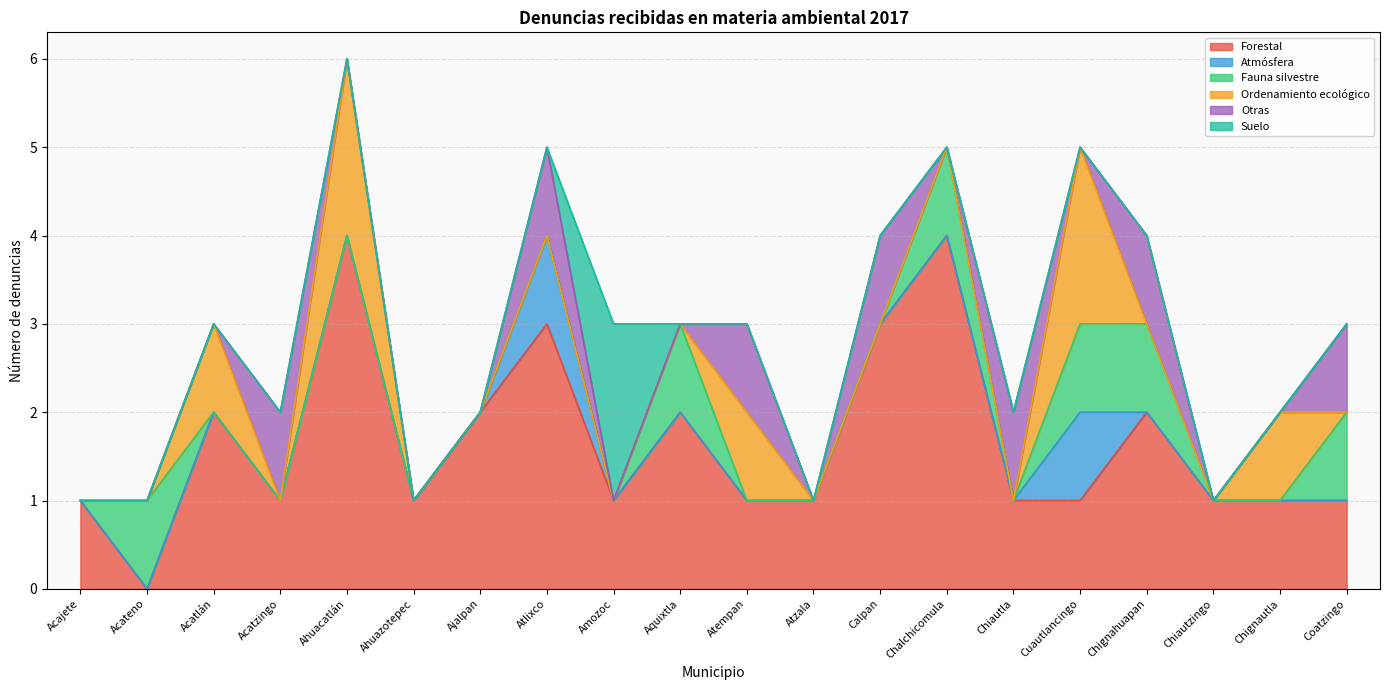

Reading left to right, extract all data points from this chart.

Forestal: Acajete=1	Acateno=0	Acatlán=2	Acatzingo=1	Ahuacatlán=4	Ahuazotepec=1	Ajalpan=2	Atlixco=3	Amozoc=1	Aquixtla=2	Atempan=1	Atzala=1	Calpan=3	Chalchicomula=4	Chiautla=1	Cuautlancingo=1	Chignahuapan=2	Chiautzingo=1	Chignautla=1	Coatzingo=1
Atmósfera: Acajete=0	Acateno=0	Acatlán=0	Acatzingo=0	Ahuacatlán=0	Ahuazotepec=0	Ajalpan=0	Atlixco=1	Amozoc=0	Aquixtla=0	Atempan=0	Atzala=0	Calpan=0	Chalchicomula=0	Chiautla=0	Cuautlancingo=1	Chignahuapan=0	Chiautzingo=0	Chignautla=0	Coatzingo=0
Fauna silvestre: Acajete=0	Acateno=1	Acatlán=0	Acatzingo=0	Ahuacatlán=0	Ahuazotepec=0	Ajalpan=0	Atlixco=0	Amozoc=0	Aquixtla=1	Atempan=0	Atzala=0	Calpan=0	Chalchicomula=1	Chiautla=0	Cuautlancingo=1	Chignahuapan=1	Chiautzingo=0	Chignautla=0	Coatzingo=1
Ordenamiento ecológico: Acajete=0	Acateno=0	Acatlán=1	Acatzingo=0	Ahuacatlán=2	Ahuazotepec=0	Ajalpan=0	Atlixco=0	Amozoc=0	Aquixtla=0	Atempan=1	Atzala=0	Calpan=0	Chalchicomula=0	Chiautla=0	Cuautlancingo=2	Chignahuapan=0	Chiautzingo=0	Chignautla=1	Coatzingo=0
Otras: Acajete=0	Acateno=0	Acatlán=0	Acatzingo=1	Ahuacatlán=0	Ahuazotepec=0	Ajalpan=0	Atlixco=1	Amozoc=0	Aquixtla=0	Atempan=1	Atzala=0	Calpan=1	Chalchicomula=0	Chiautla=1	Cuautlancingo=0	Chignahuapan=1	Chiautzingo=0	Chignautla=0	Coatzingo=1
Suelo: Acajete=0	Acateno=0	Acatlán=0	Acatzingo=0	Ahuacatlán=0	Ahuazotepec=0	Ajalpan=0	Atlixco=0	Amozoc=2	Aquixtla=0	Atempan=0	Atzala=0	Calpan=0	Chalchicomula=0	Chiautla=0	Cuautlancingo=0	Chignahuapan=0	Chiautzingo=0	Chignautla=0	Coatzingo=0